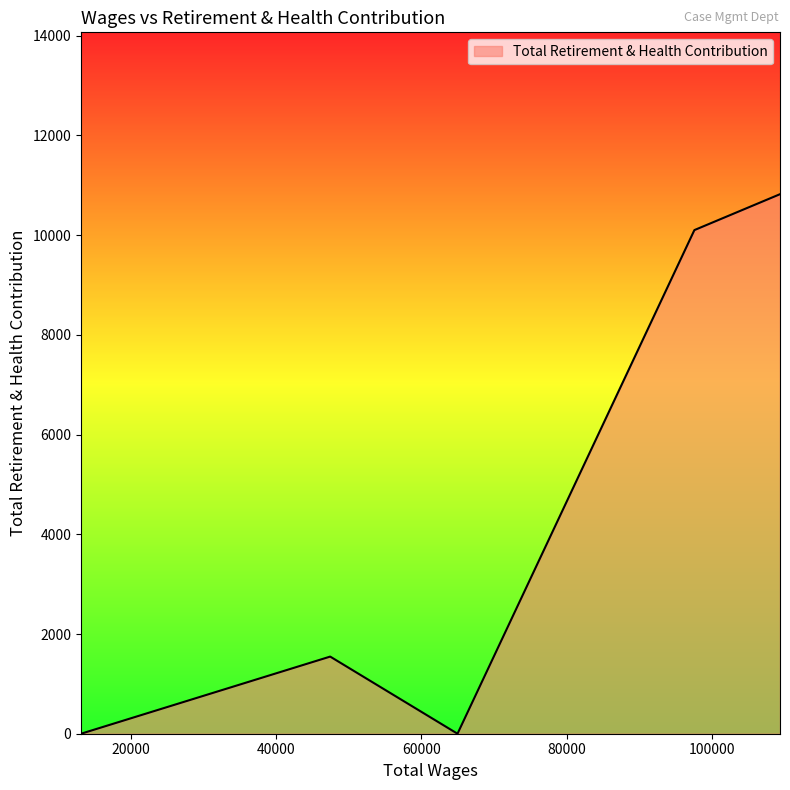

What is the maximum value shown in the chart?

10821